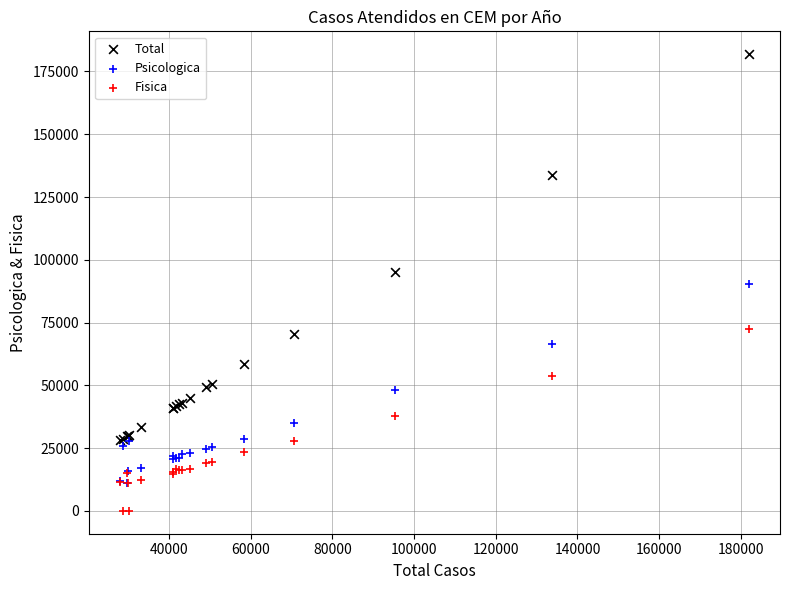

What are all the series names shown in the legend?

Total, Psicologica, Fisica